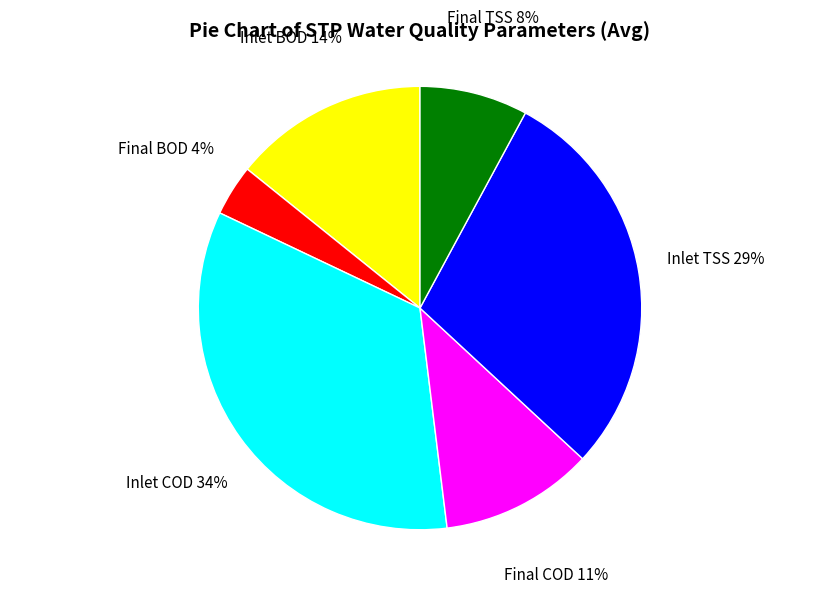

True or false: Inlet BOD accounts for 14% of the total.

True